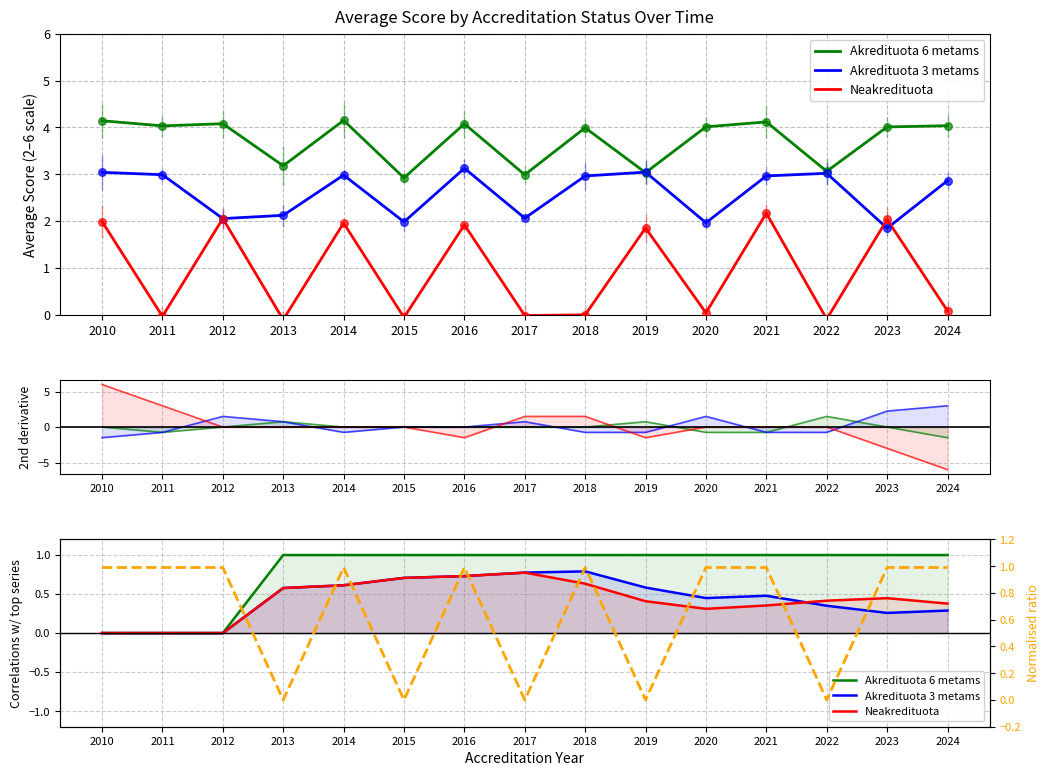

Is the value of Neakredituota at 2024 greater than the value of Ratio at 2018?

No